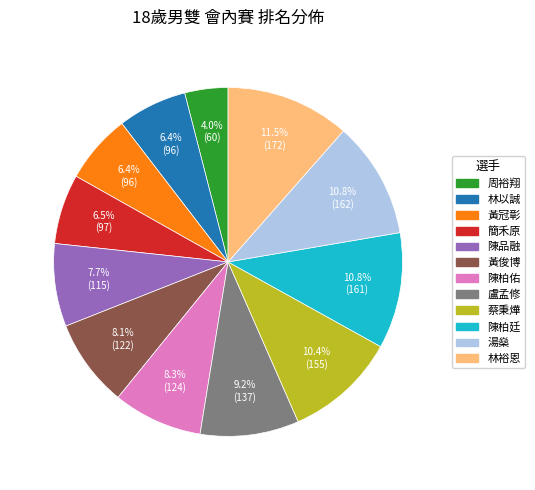

Does 陳柏廷 represent more than half of the total?

No